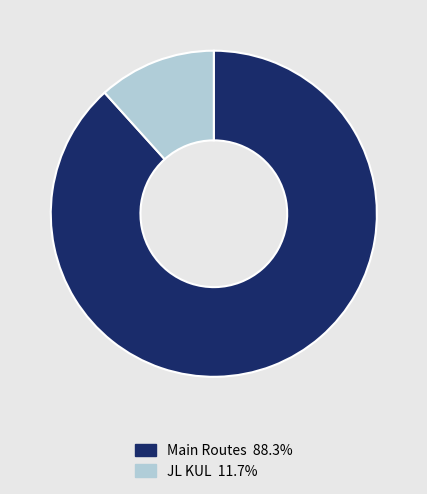

Count the number of slices in the pie.

2